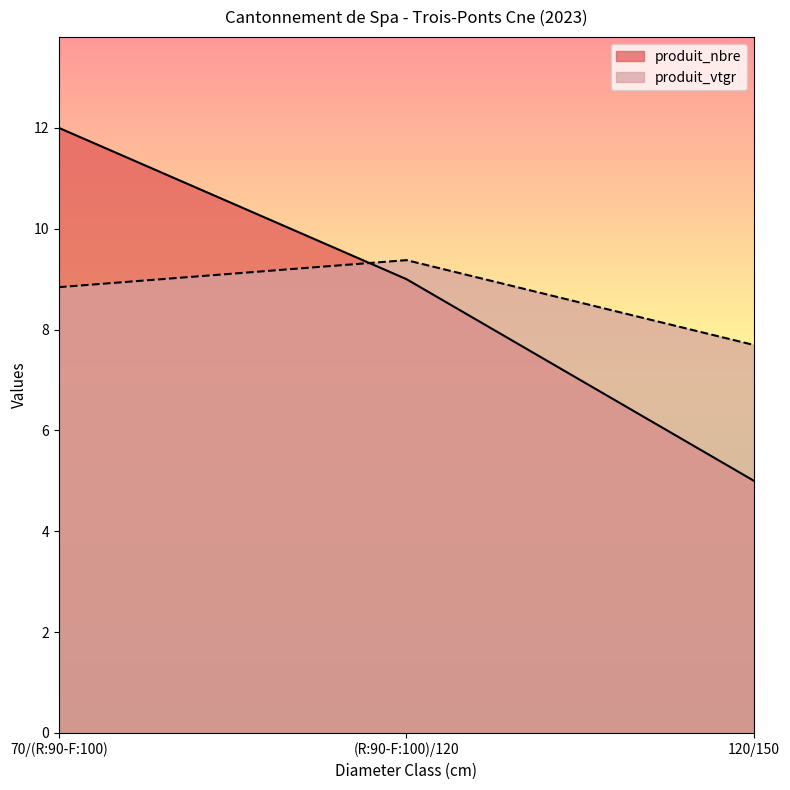

Reading left to right, list all the values displayed in this chart.

produit_nbre: 70/(R:90-F:100)=12.0	(R:90-F:100)/120=9.0	120/150=5.0
produit_vtgr: 70/(R:90-F:100)=8.8	(R:90-F:100)/120=9.4	120/150=7.7